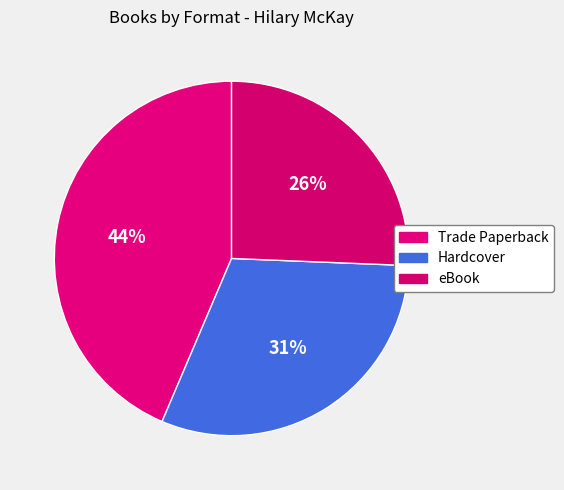

How many slices are in this pie chart?

3